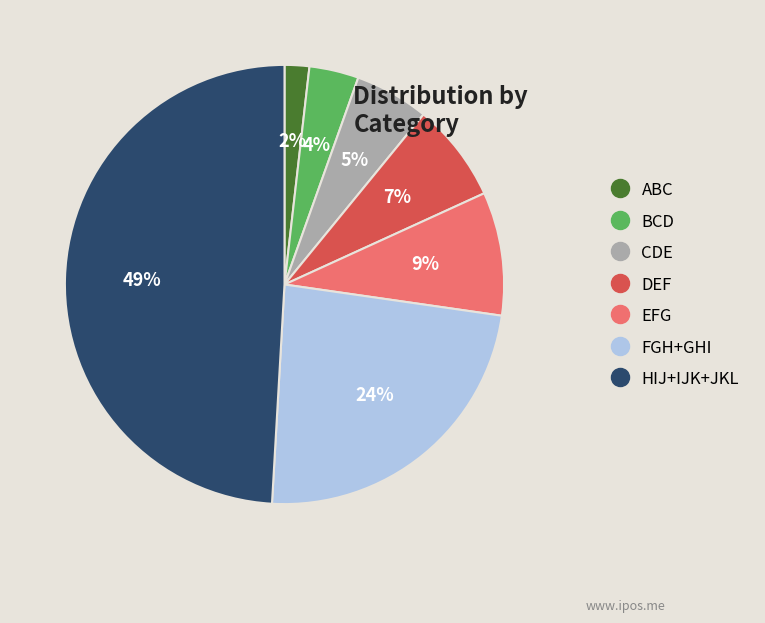

To the nearest percent, what is the difference between the largest and smallest slice percentages?

47%